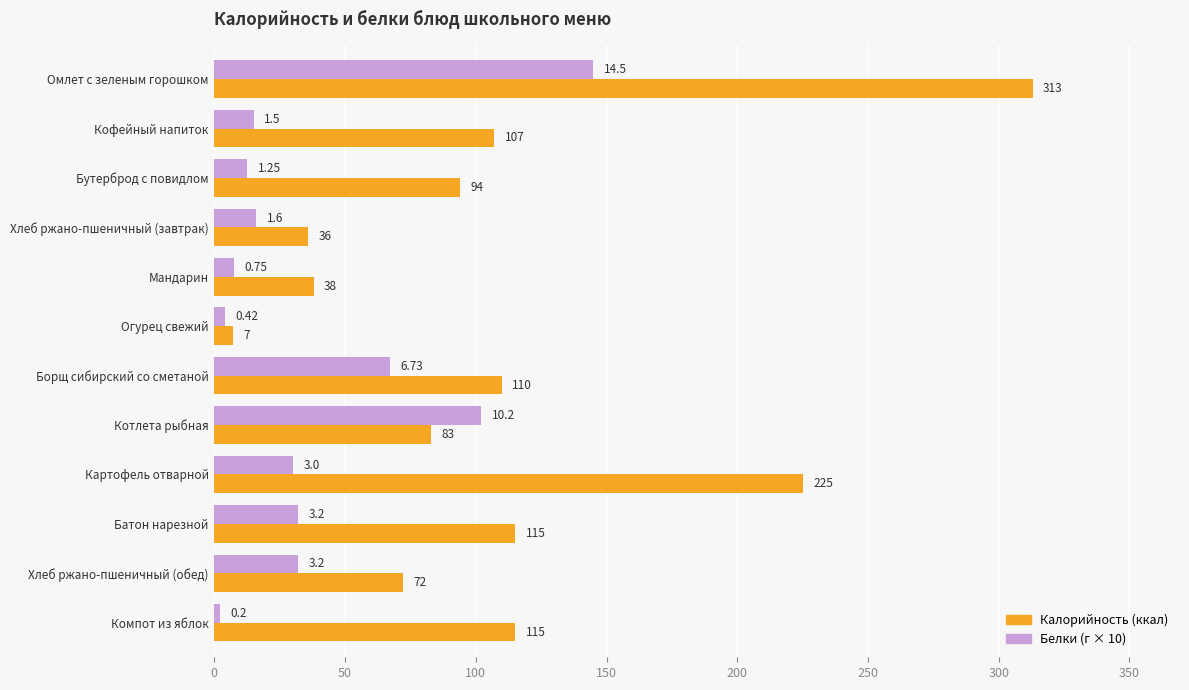

At which category does the chart reach its minimum across all series?

Компот из яблок